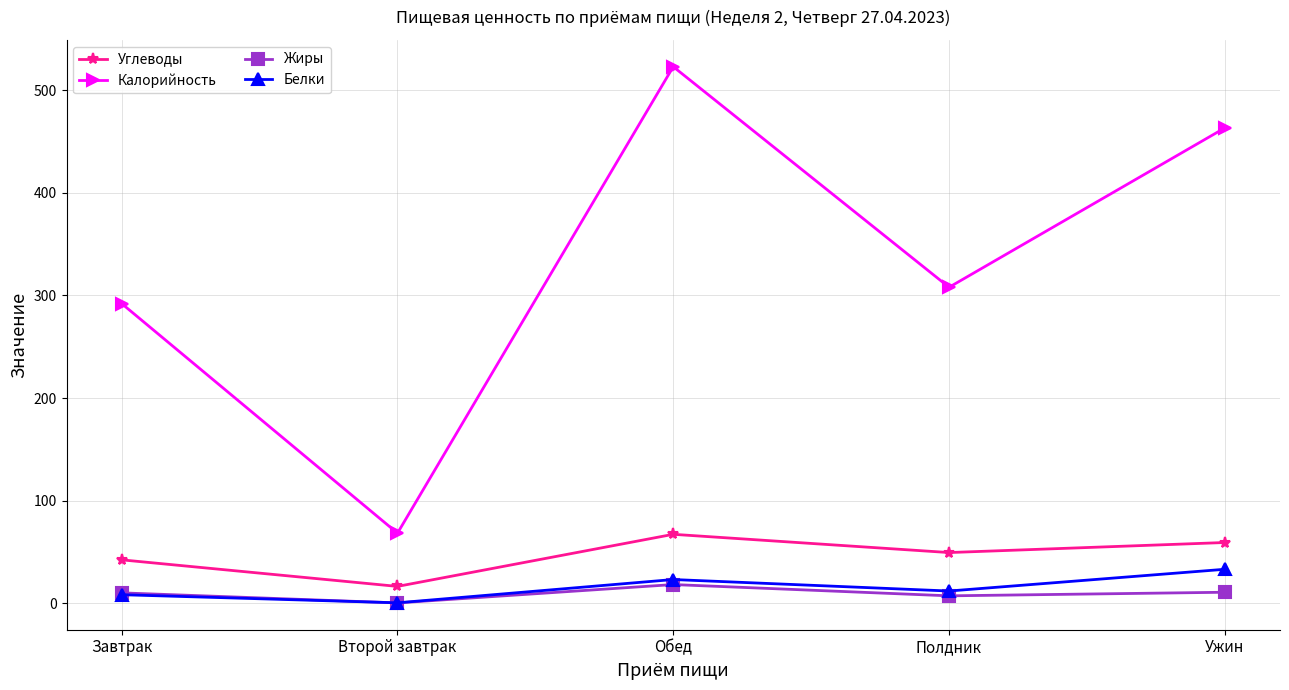

What is the minimum value for Белки?

0.3